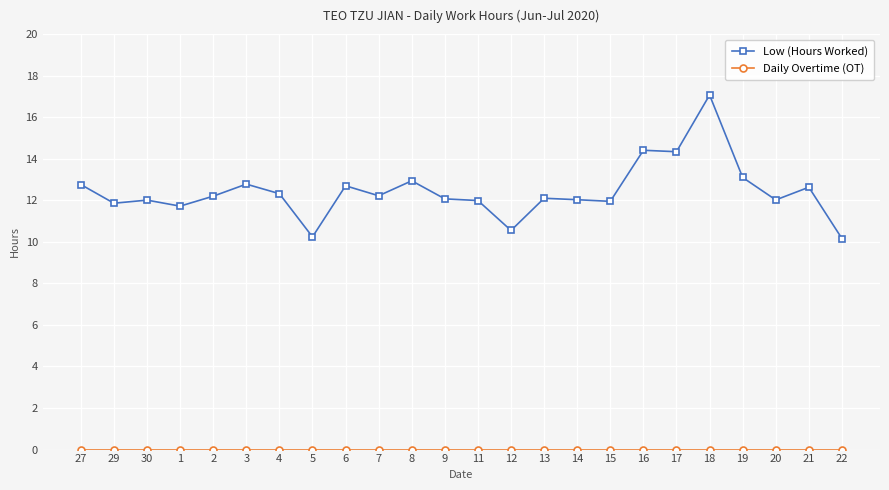

What is the greatest value displayed?

17.1